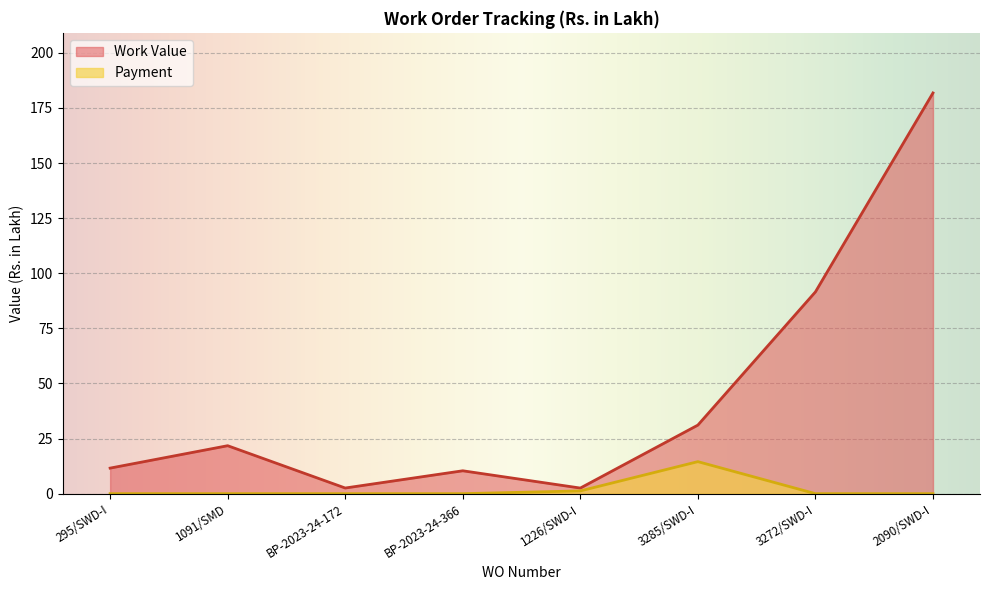

Count the number of data series in this chart.

2